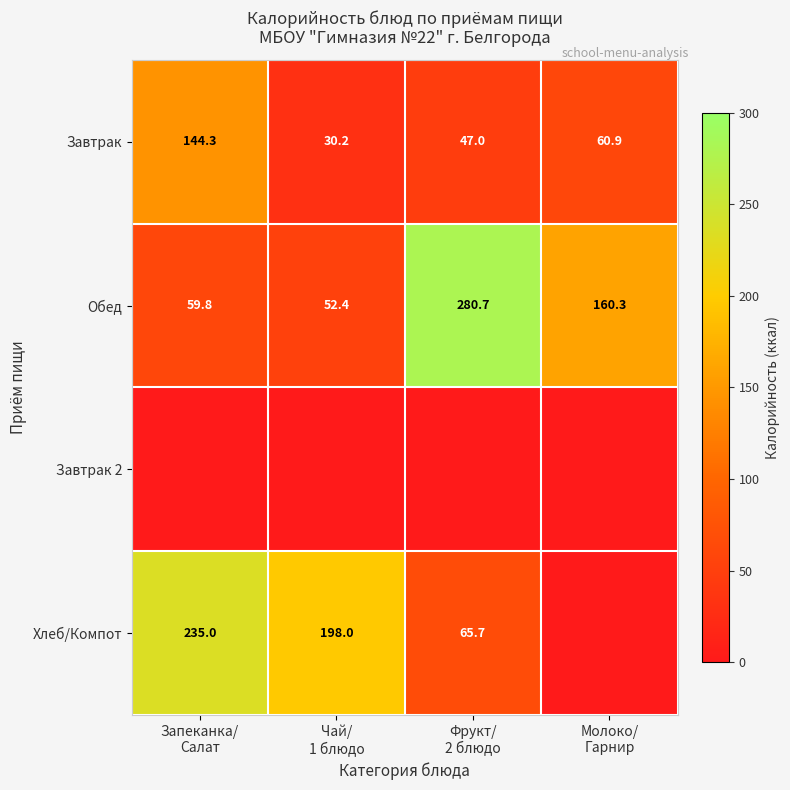

What is the difference between the maximum and minimum values in the Обед series?

228.3